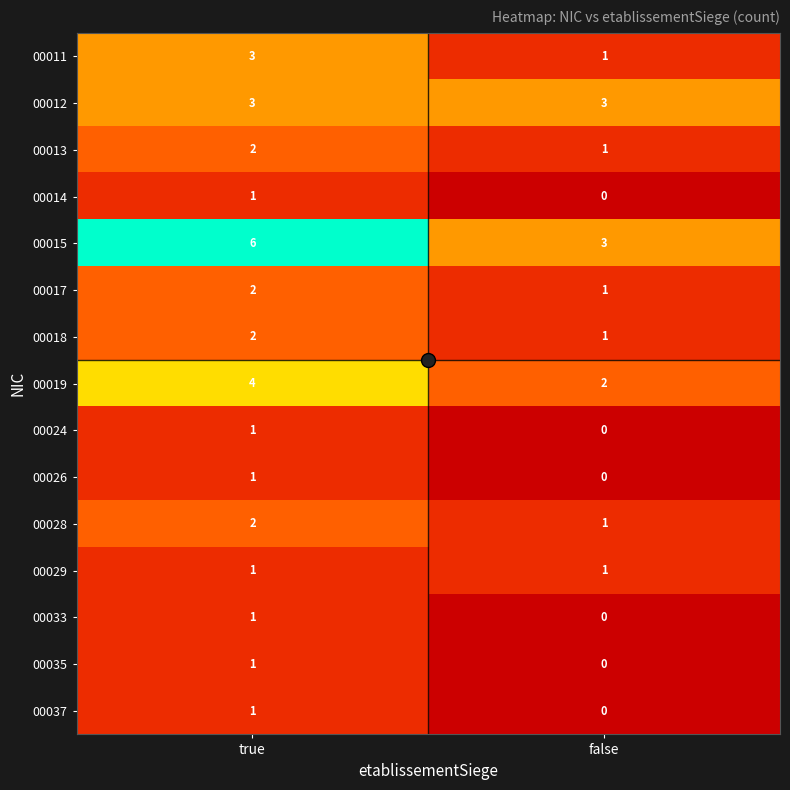

What value does the 00019 series have at true?

4